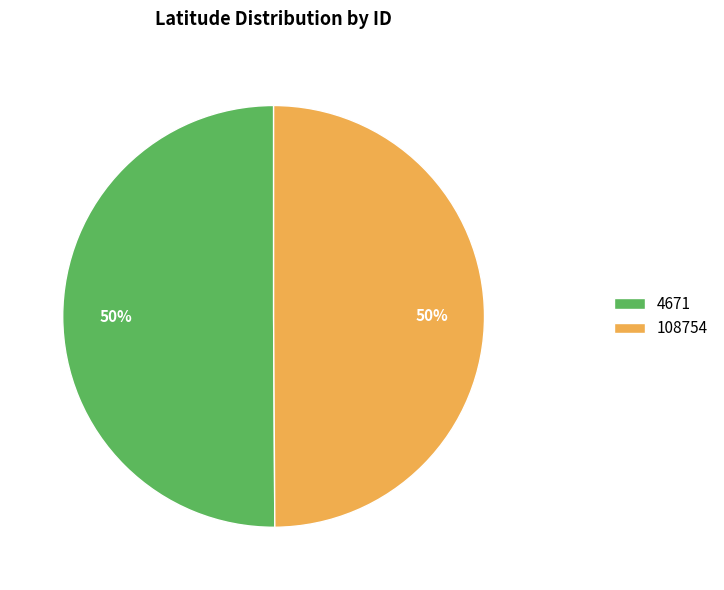

Approximately how many times larger is the value at 4671 compared to 108754?

1.0